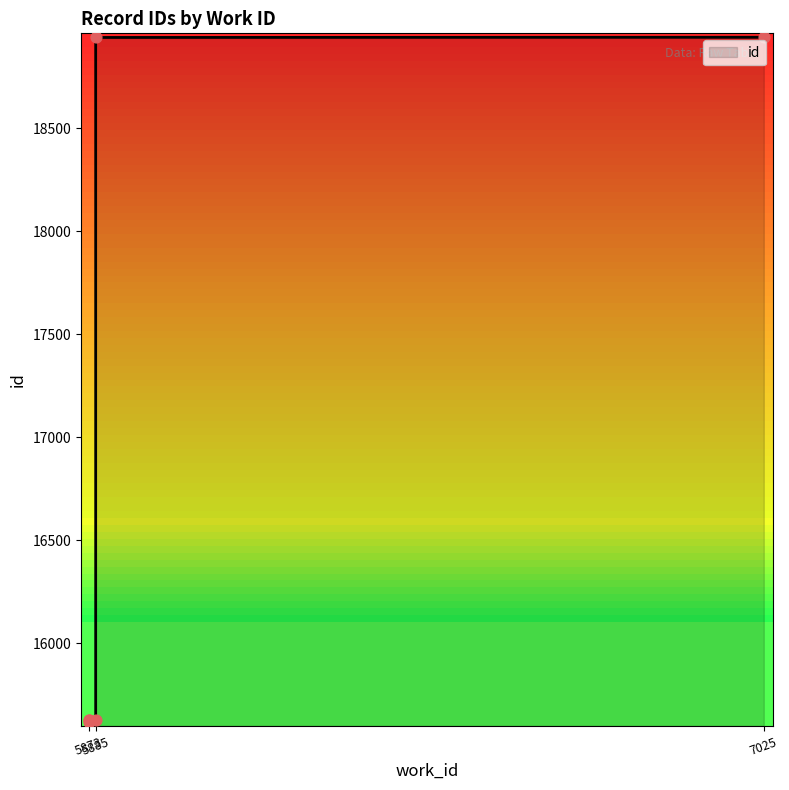

Between 5873 and 5885, which is larger?

5885